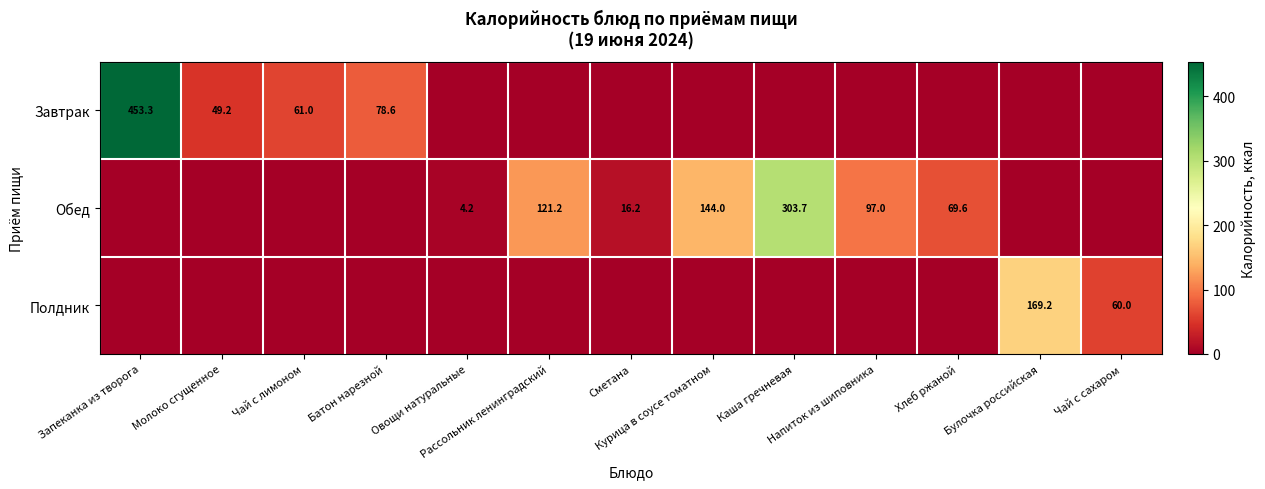

At which label does Обед first exceed 4?

Овощи натуральные